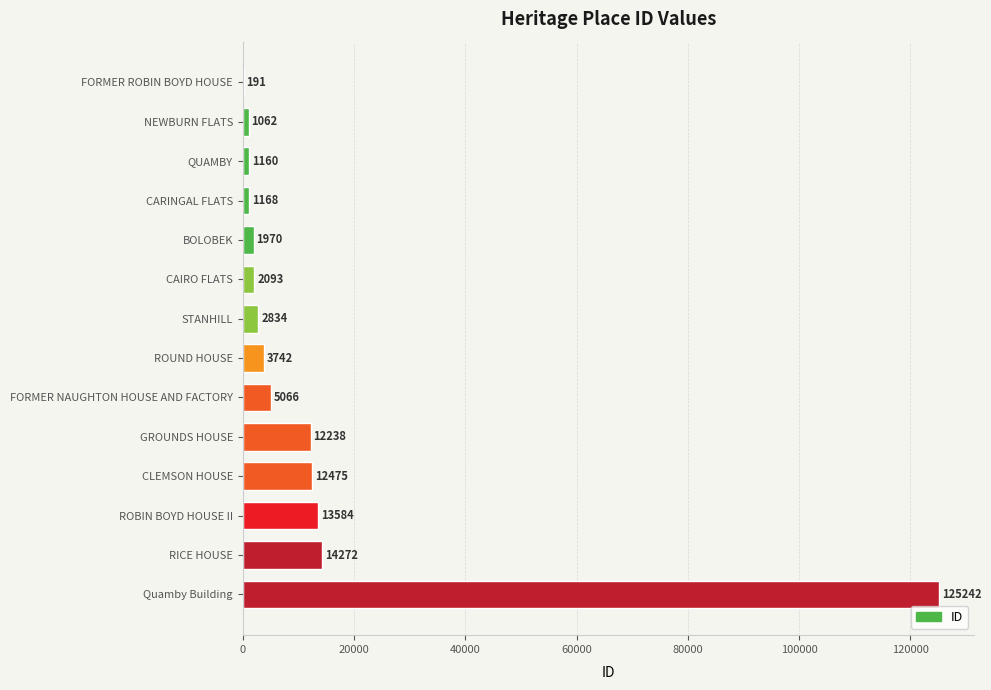

What is the maximum value shown in the chart?

125242